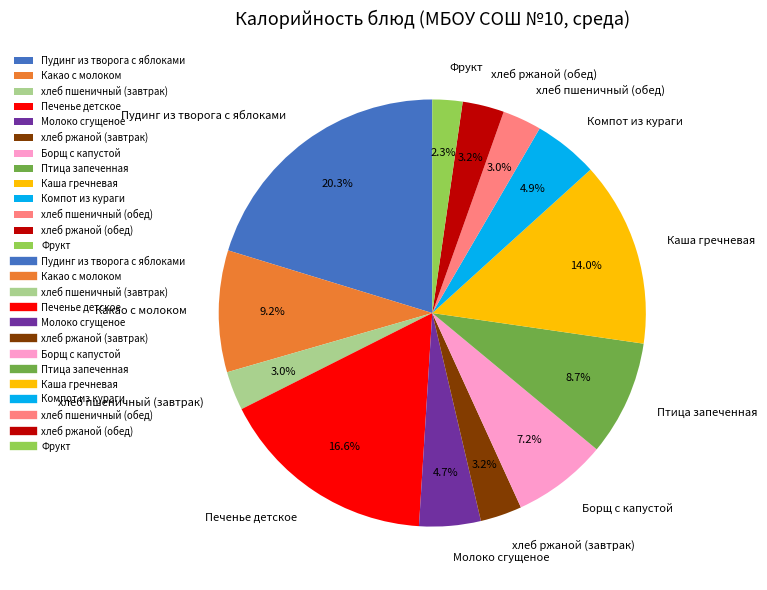

To the nearest percent, what percentage of the pie is Борщ с капустой?

7%